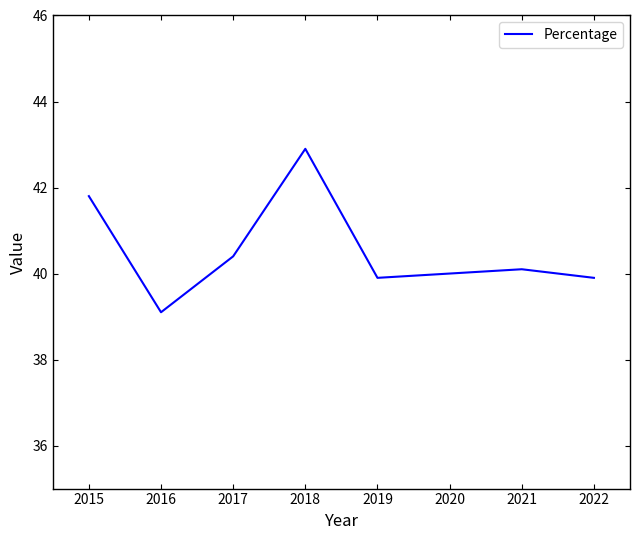

Approximately how many times larger is the value at 2022 compared to 2021?

1.0